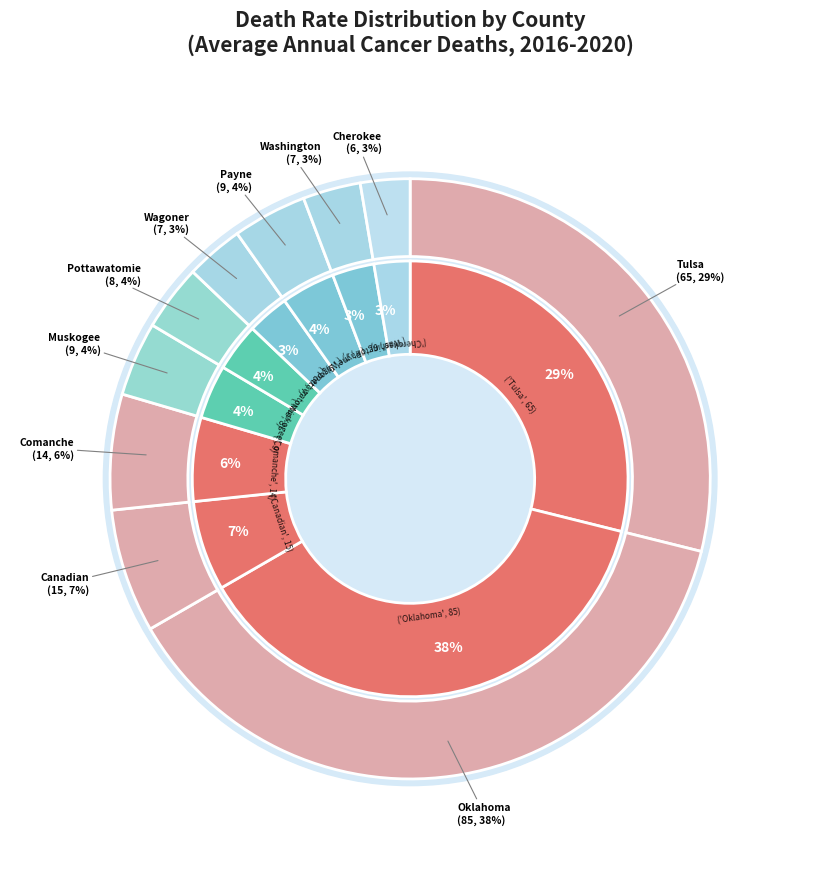

What portion of the pie excludes Cherokee County?

97.3%